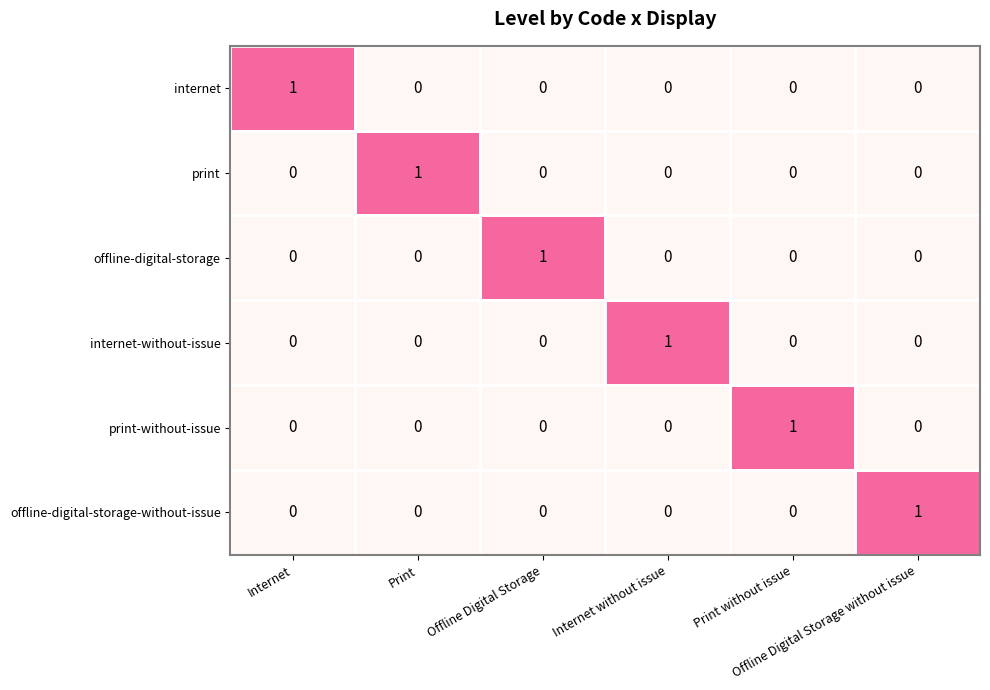

How many offline-digital-storage-without-issue values are between 0 and 1?

6